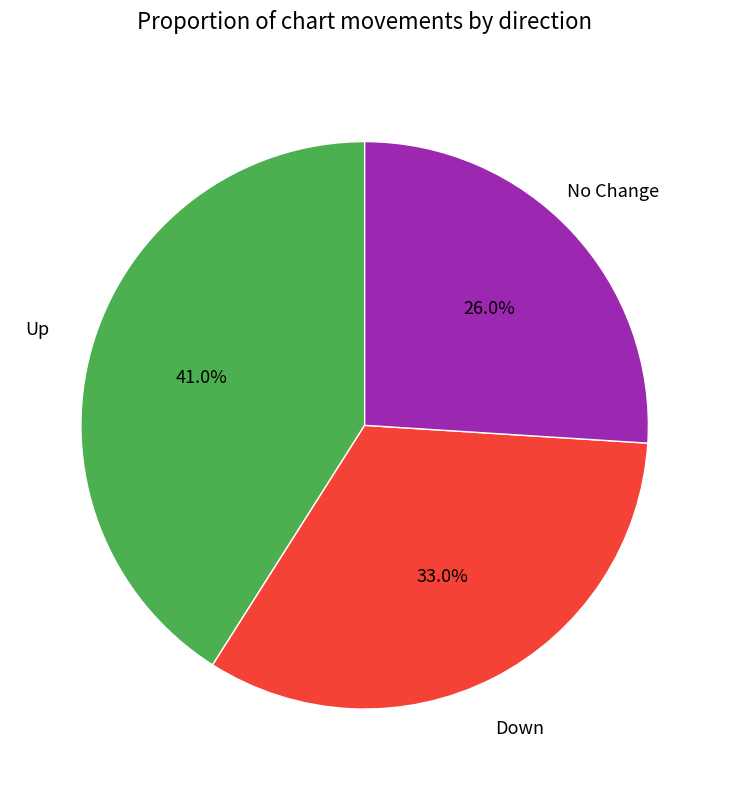

Is there any slice that represents more than half of the pie?

No